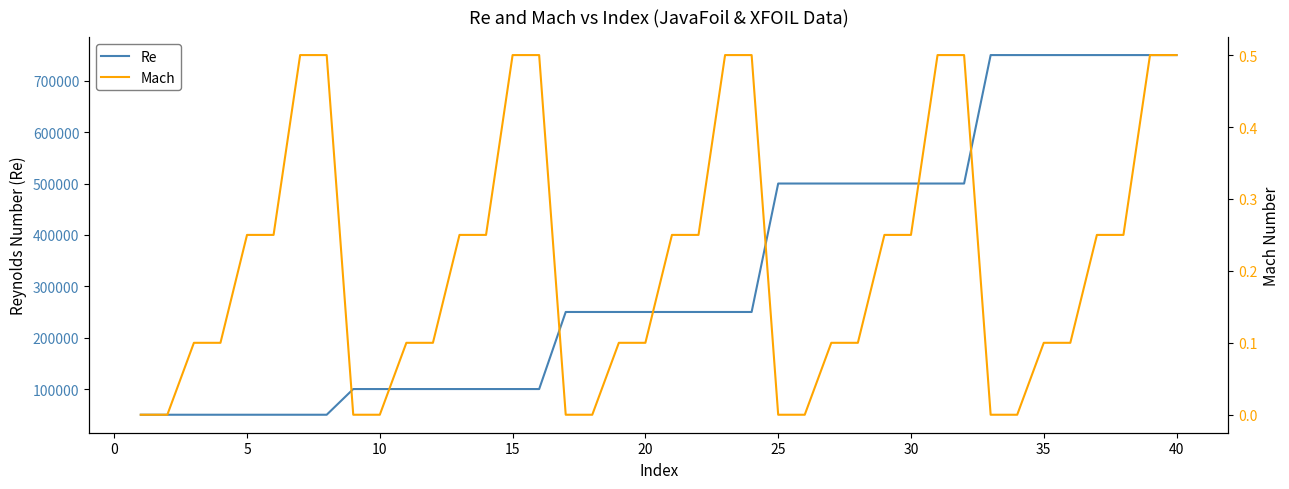

Reading right to left, list all the values displayed in this chart.

Re: 750000.0	750000.0	750000.0	750000.0	750000.0	750000.0	750000.0	750000.0	500000.0	500000.0	500000.0	500000.0	500000.0	500000.0	500000.0	500000.0	250000.0	250000.0	250000.0	250000.0	250000.0	250000.0	250000.0	250000.0	100000.0	100000.0	100000.0	100000.0	100000.0	100000.0	100000.0	100000.0	50000.0	50000.0	50000.0	50000.0	50000.0	50000.0	50000.0	50000.0
Mach: 0.5	0.5	0.2	0.2	0.1	0.1	0.0	0.0	0.5	0.5	0.2	0.2	0.1	0.1	0.0	0.0	0.5	0.5	0.2	0.2	0.1	0.1	0.0	0.0	0.5	0.5	0.2	0.2	0.1	0.1	0.0	0.0	0.5	0.5	0.2	0.2	0.1	0.1	0.0	0.0